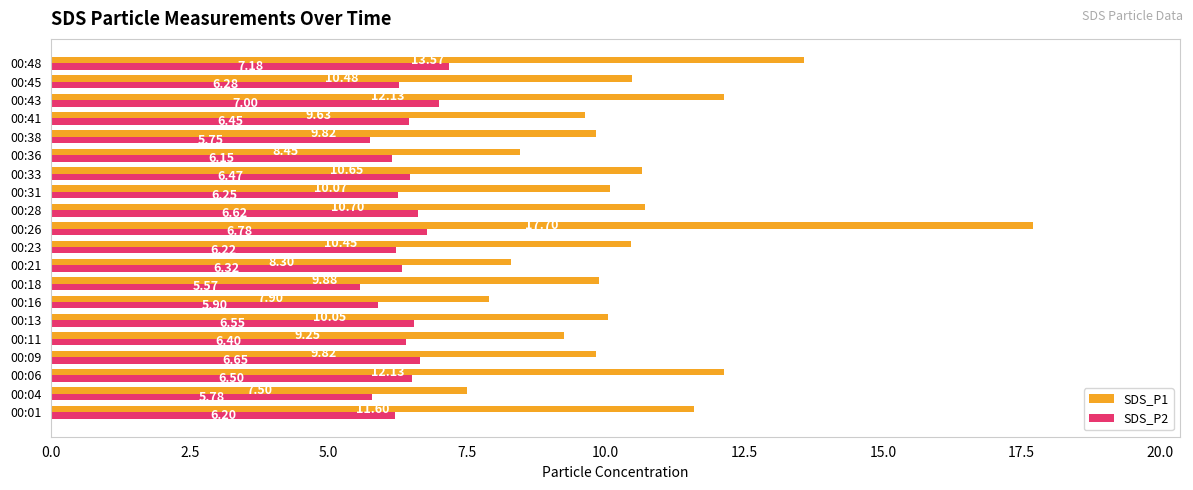

What is the difference between the maximum and minimum values in the SDS_P2 series?

1.6